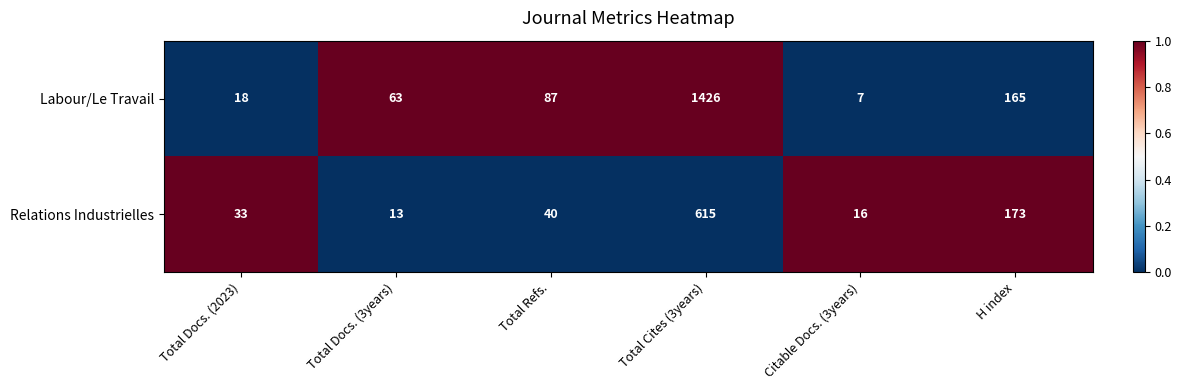

What is the minimum value shown in the chart?

7